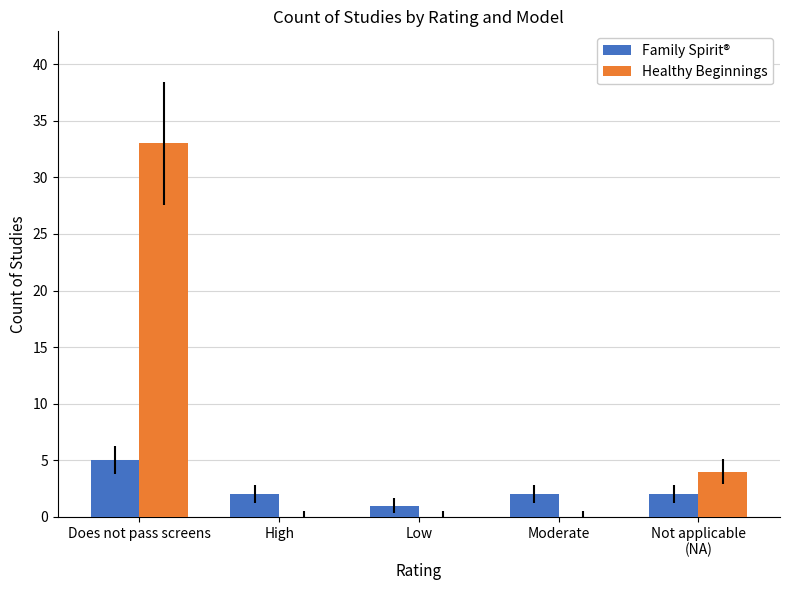

At which category is the sum across all series the highest?

Does not pass screens